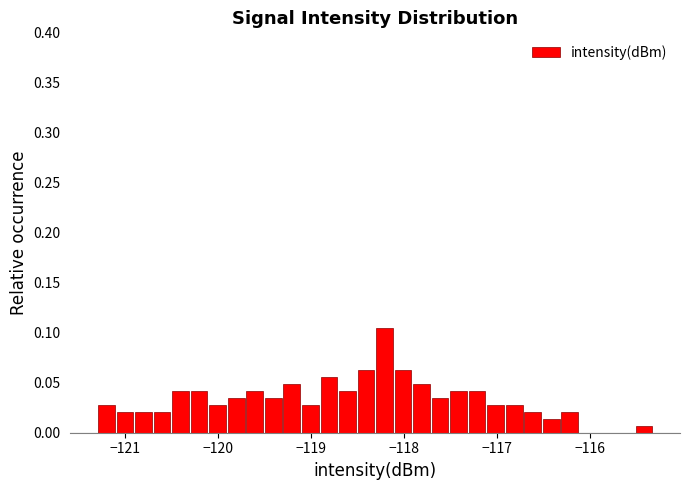

Around what value on the x-axis is the tallest bar? Give the approximate position of its centre, as read against the axis.

-118.2